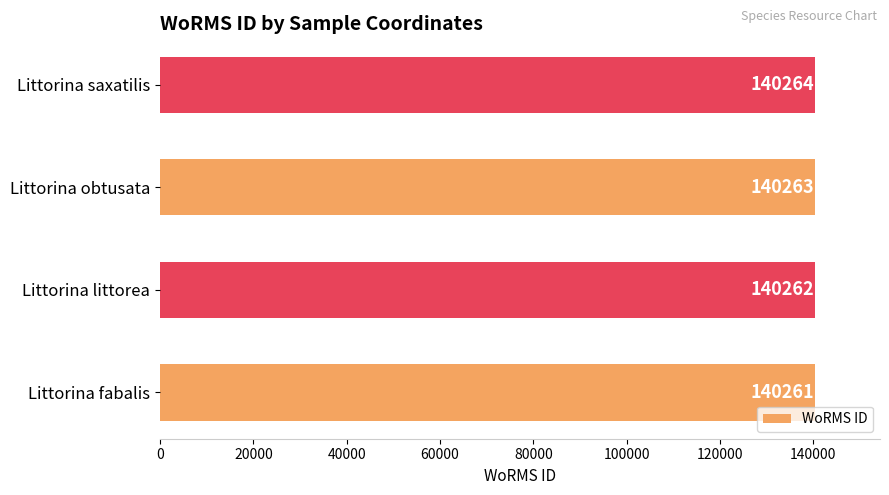

The value at Littorina fabalis is 91808. True or false?

False